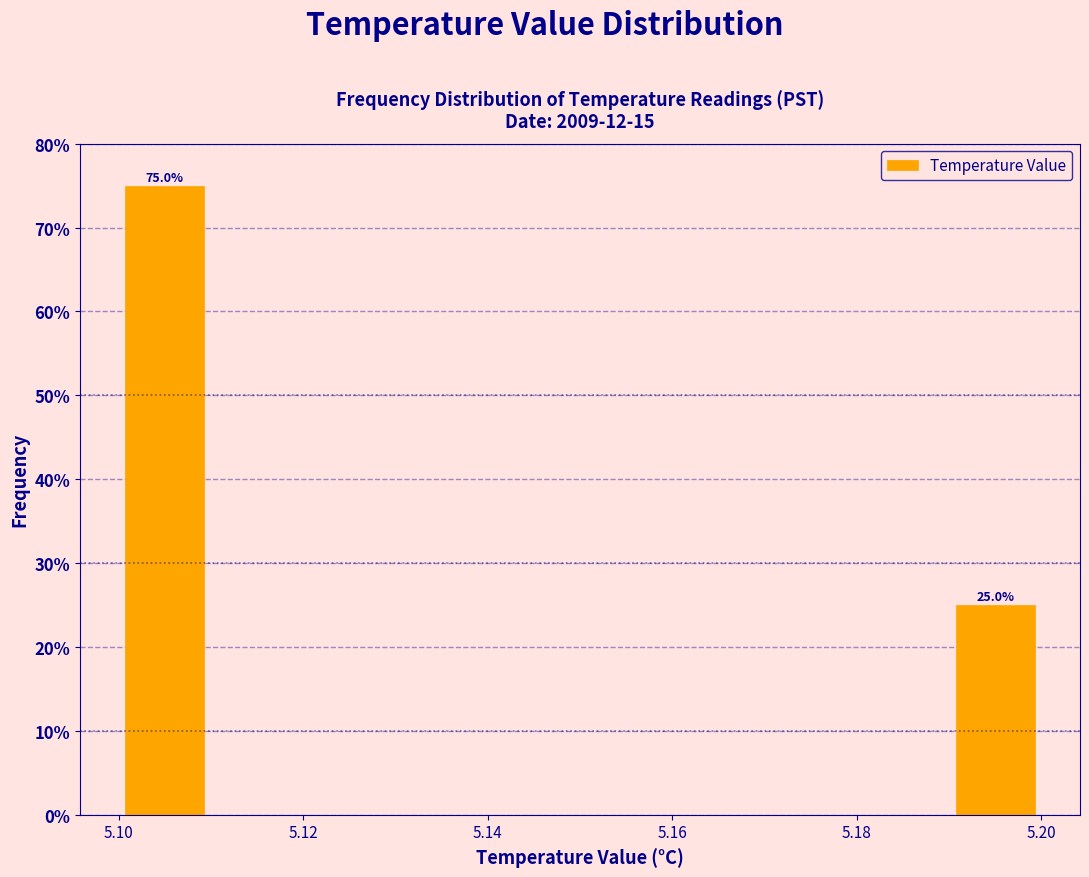

Over which range of the x-axis is the bar tallest?

5.10 to 5.11